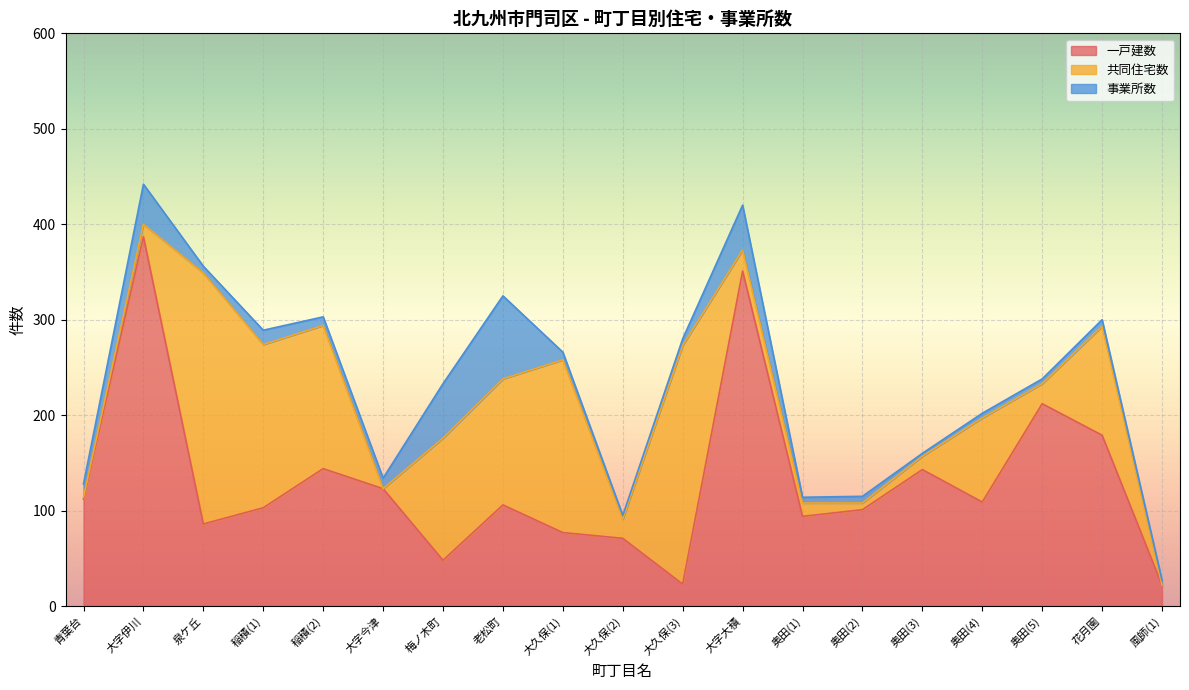

What is the total value across all series at 梅ノ木町?

233